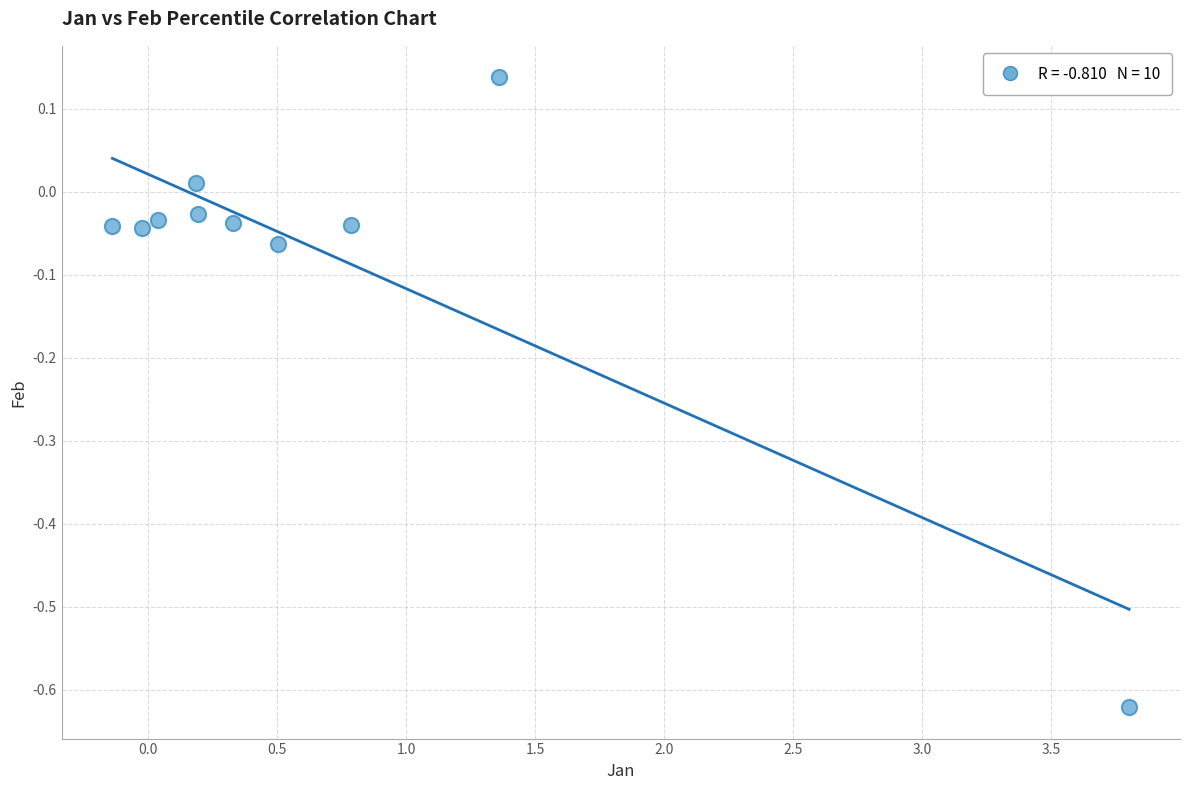

What is the range of X values (max minus min)?

3.9